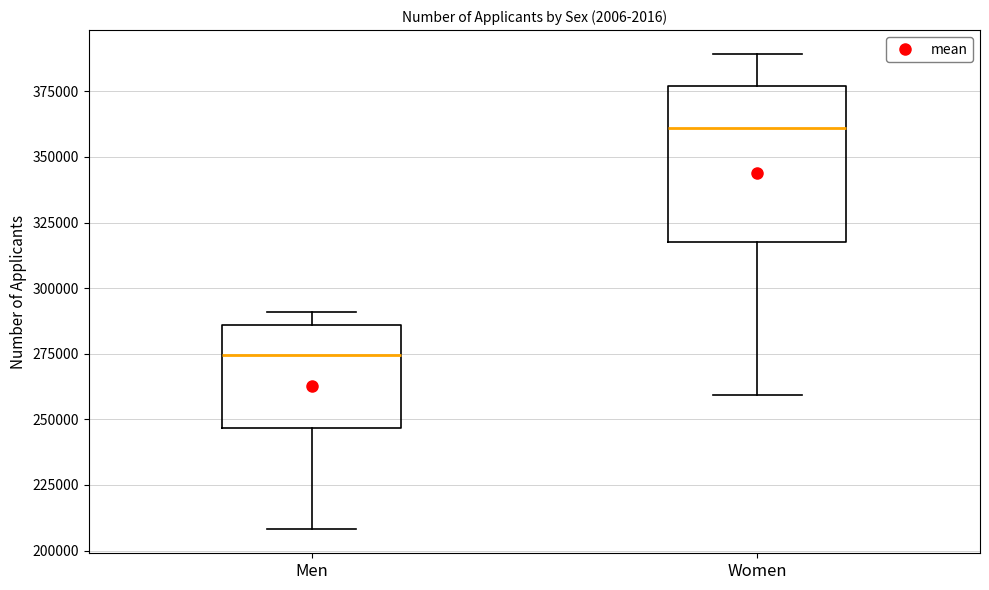

Reading left to right, transcribe this box plot: for each box, give where its median line is, the range the box spans, and where its two whiskers end, as read against the y-axis. The values are not printed on the chart, so give them approximately, as read against the axis.

Men: median 275000, box 245000 to 285000, whiskers 210000 to 290000
Women: median 360000, box 320000 to 375000, whiskers 260000 to 390000